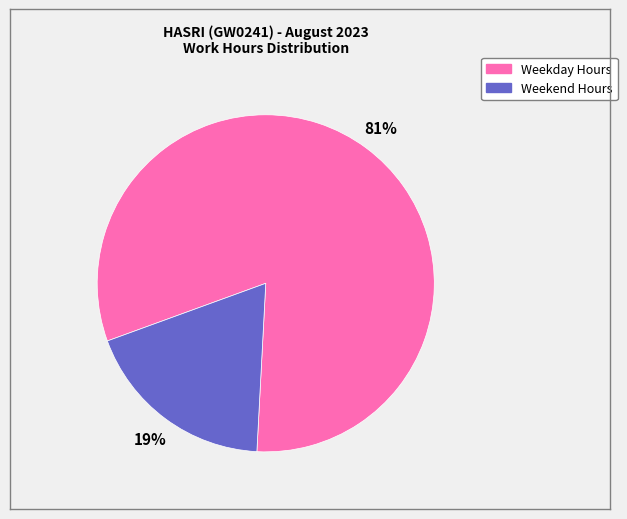

Is there a majority slice in this chart?

Yes